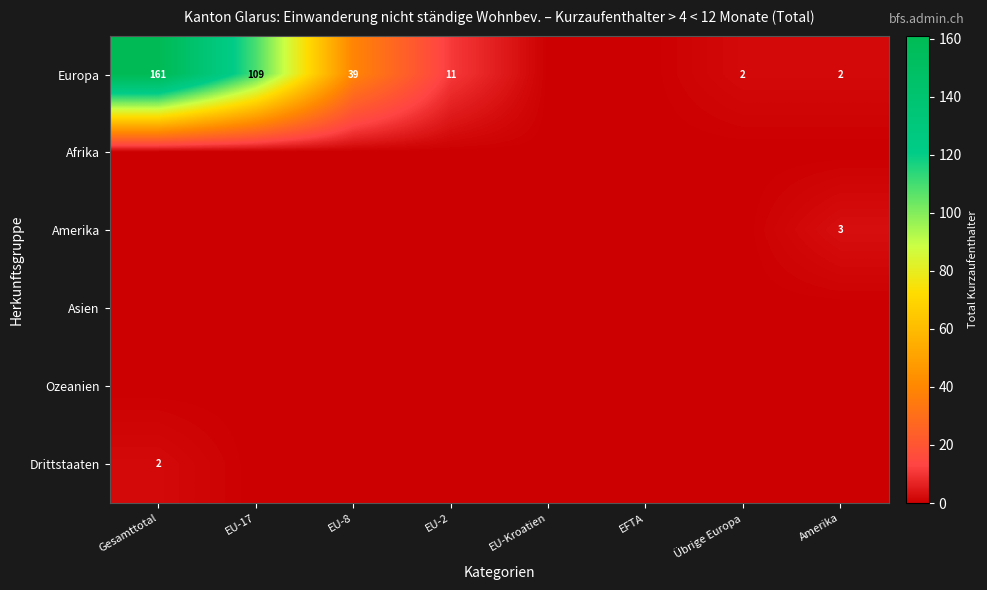

The Europa series shows 2 at Übrige Europa. True or false?

True